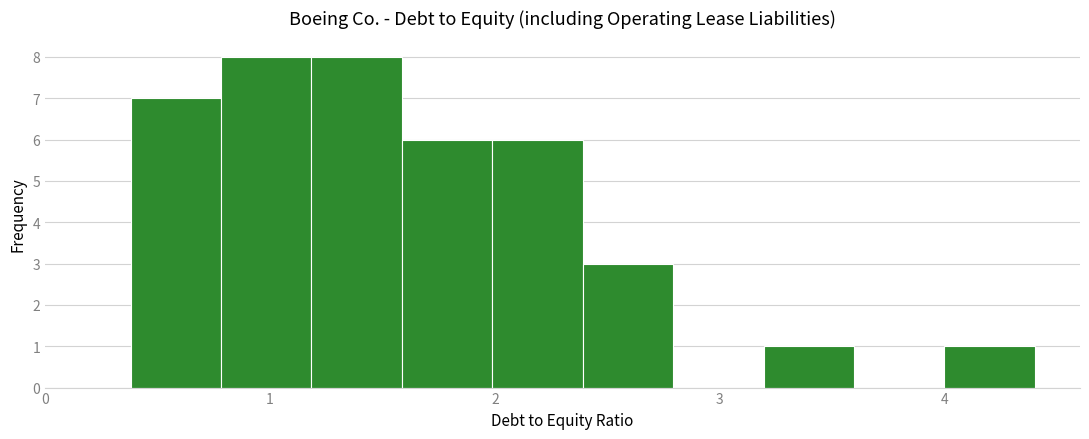

Reading left to right, list every bar in this chart as the range it spans on the x-axis followed by its height. Neither the bar edges nor the heights are printed on the chart, so give them approximately, as read against the axes.

0.4 to 0.8: 7
0.8 to 1.2: 8
1.2 to 1.6: 8
1.6 to 2.0: 6
2.0 to 2.4: 6
2.4 to 2.8: 3
2.8 to 3.2: 0
3.2 to 3.6: 1
3.6 to 4.0: 0
4.0 to 4.4: 1